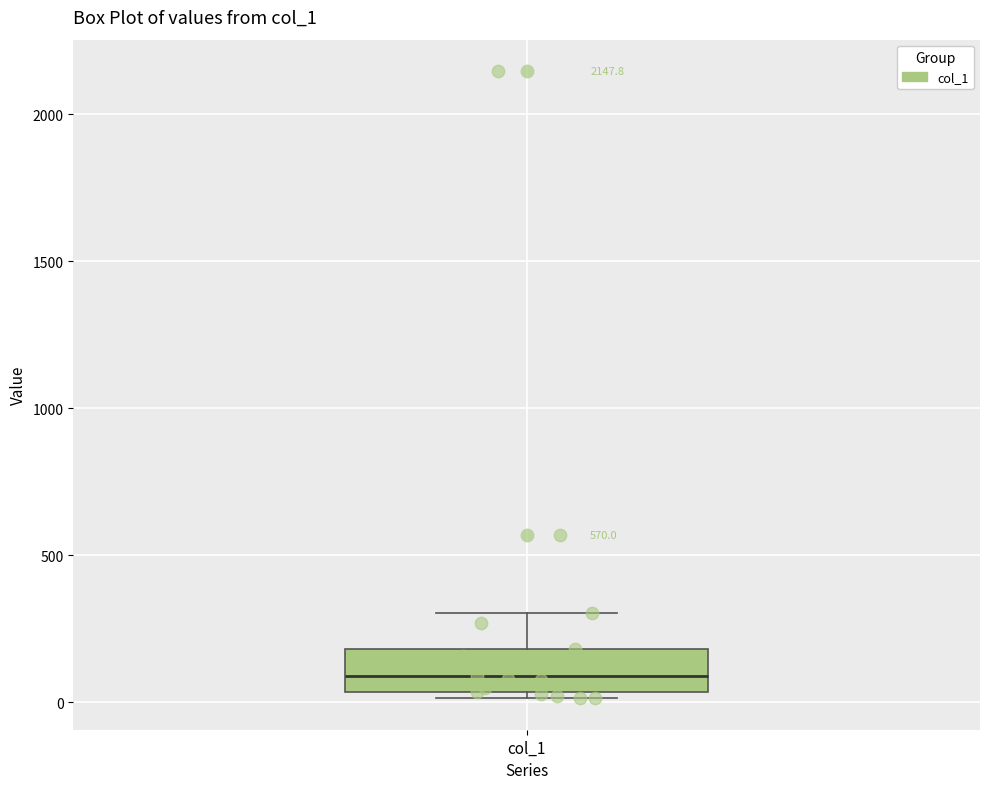

Transcribe this box plot: give where the median line is, the range the box spans, and where the two whiskers end, as read against the y-axis. The values are not printed on the chart, so give them approximately, as read against the axis.

median 100, box 50 to 200, whiskers 0 to 300